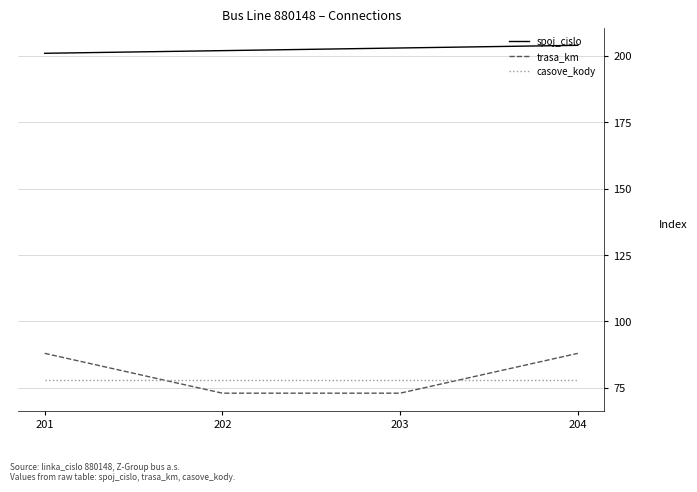

Which series has the largest total across all categories?

spoj_cislo